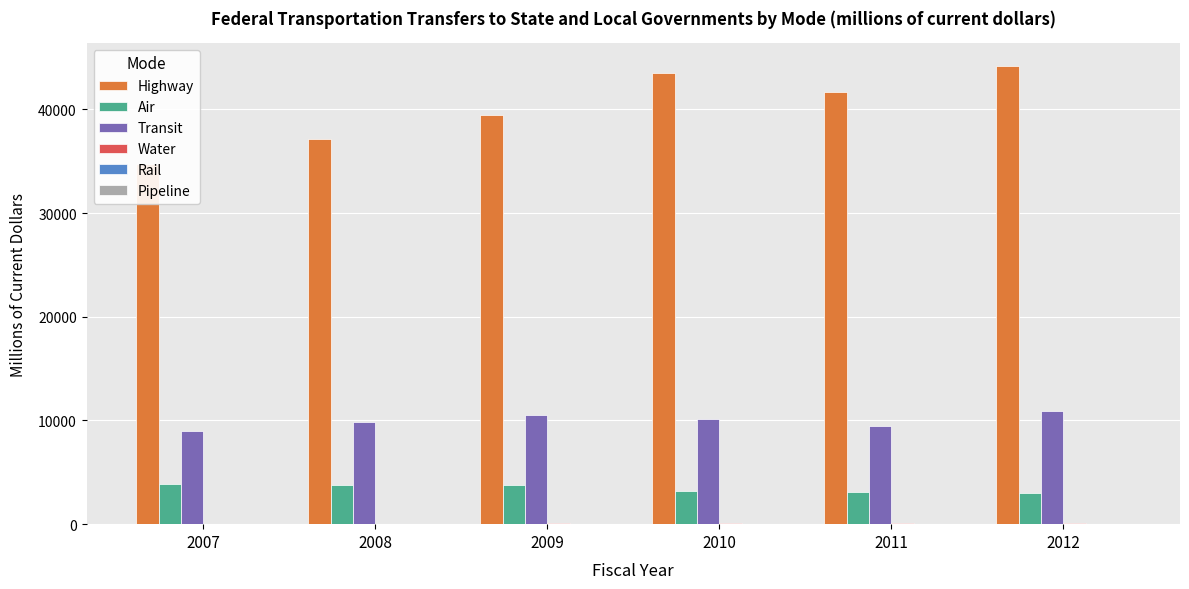

Which series changed the most between 2009 and 2010?

Highway